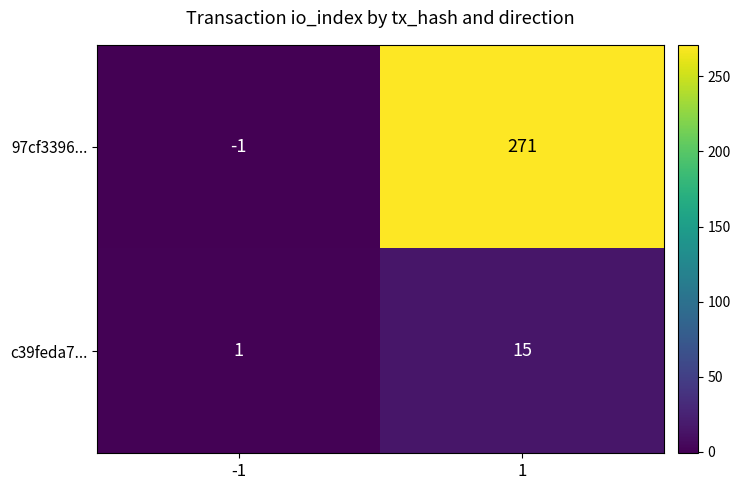

How many data points does each series have?

2